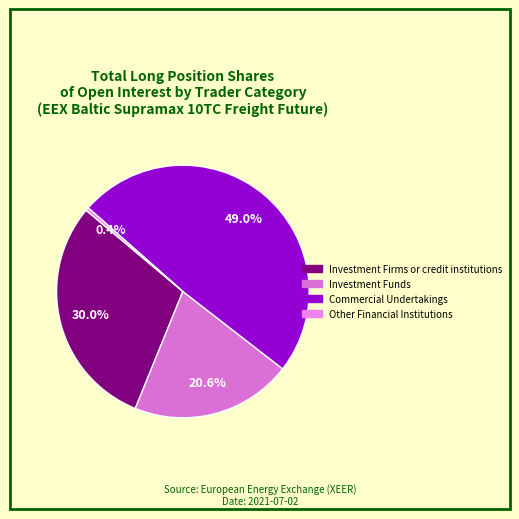

Which has a higher value, Commercial Undertakings or Investment Funds?

Commercial Undertakings